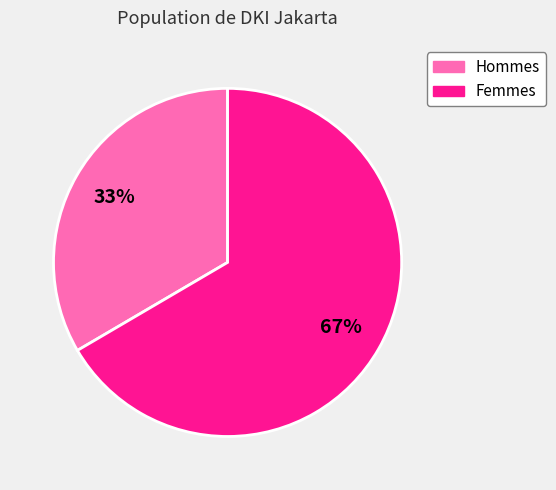

To the nearest percent, what is the average slice percentage?

50%